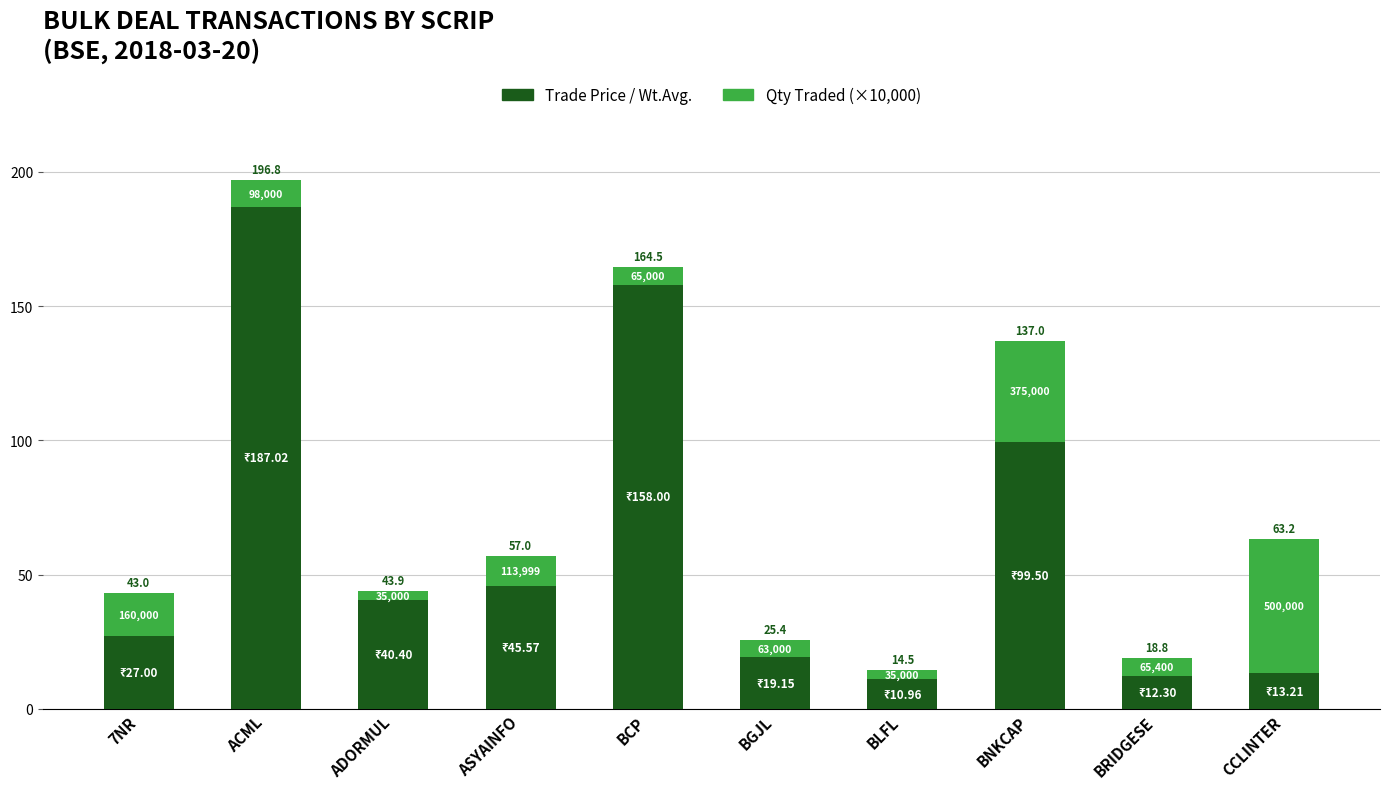

Which series has the largest range (max minus min)?

Trade Price / Wt.Avg.